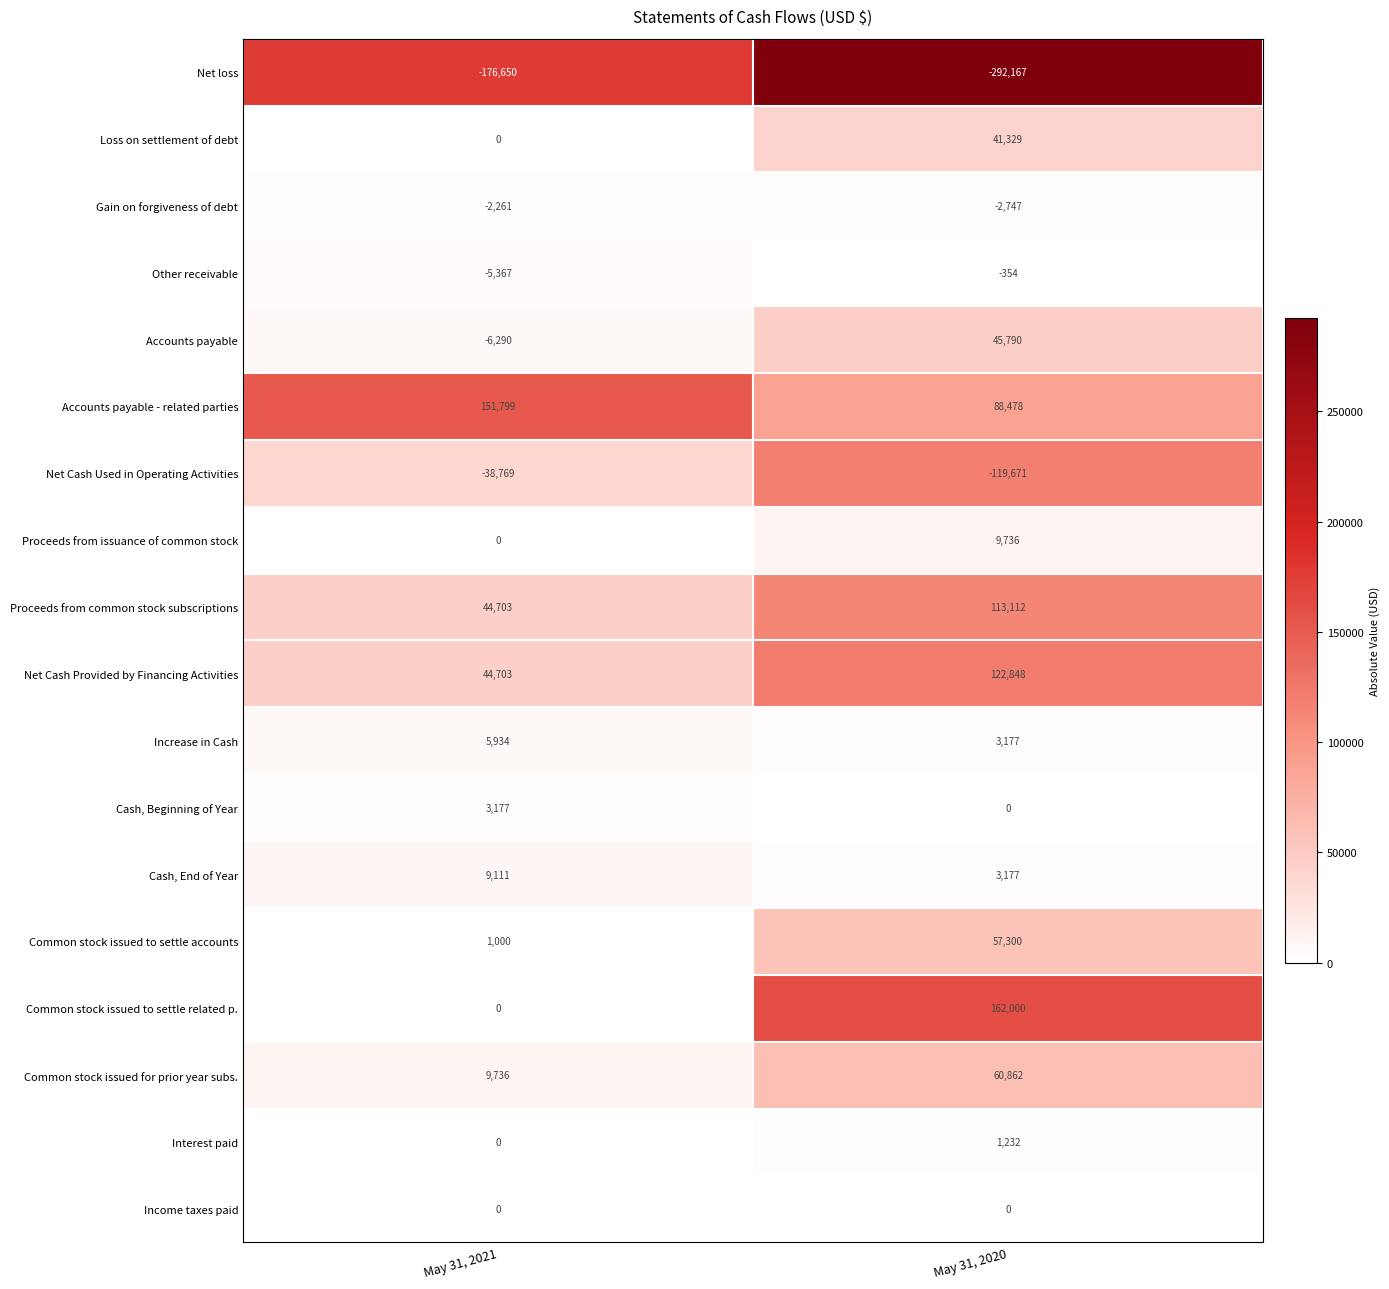

Which label corresponds to the smallest value in the chart?

May 31, 2020